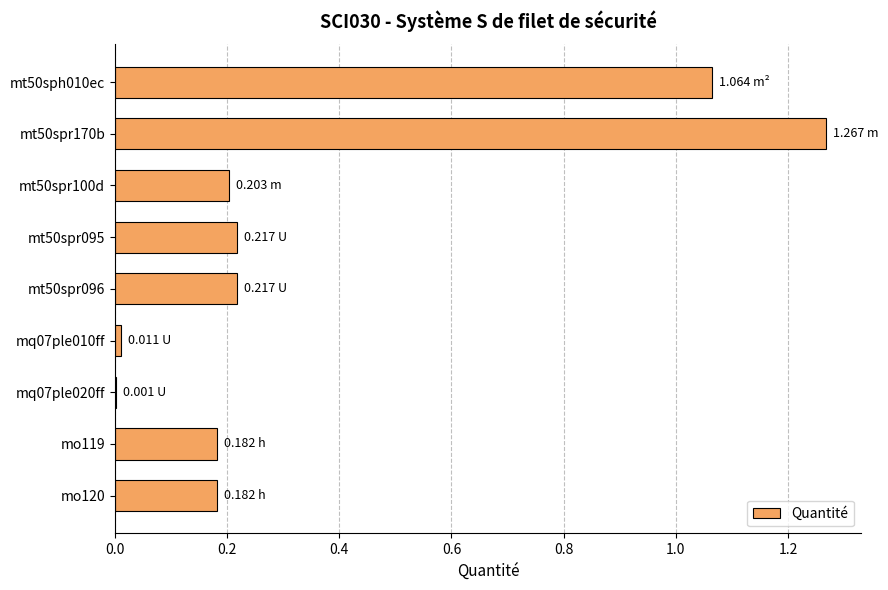

What is the sum of all values?

3.3